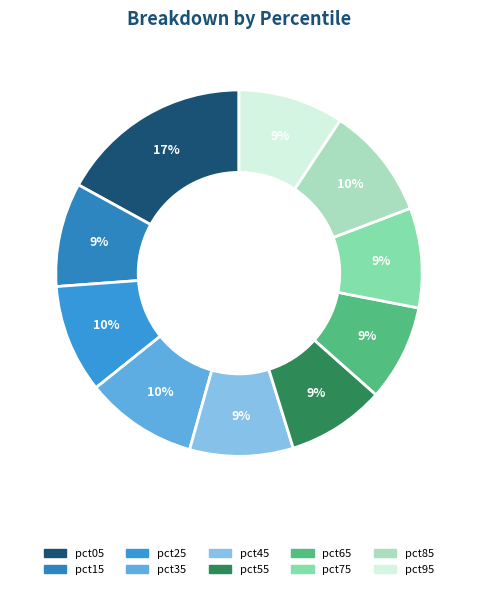

True or false: pct25 accounts for 22% of the total.

False